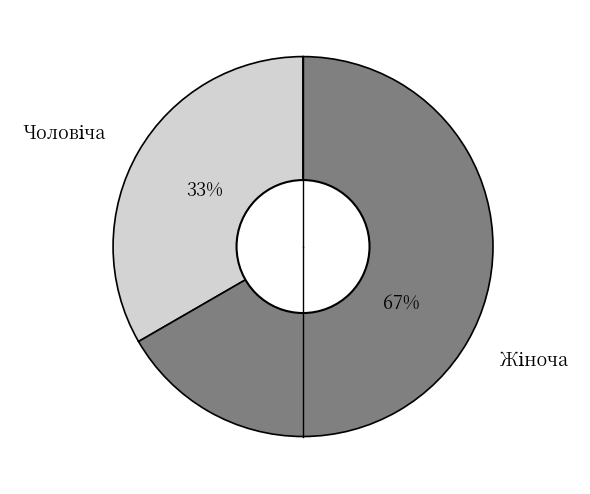

Is there any slice that represents more than half of the pie?

Yes